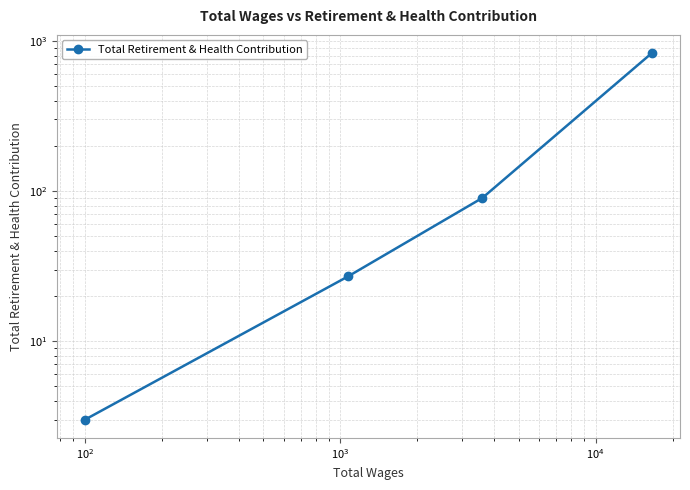

What is the sum of the values at $\mathdefault{10^{1}}$ and $\mathdefault{10^{3}}$?

93